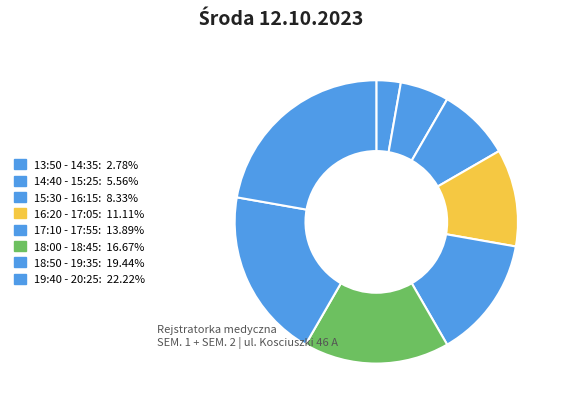

How many slices are in this pie chart?

8